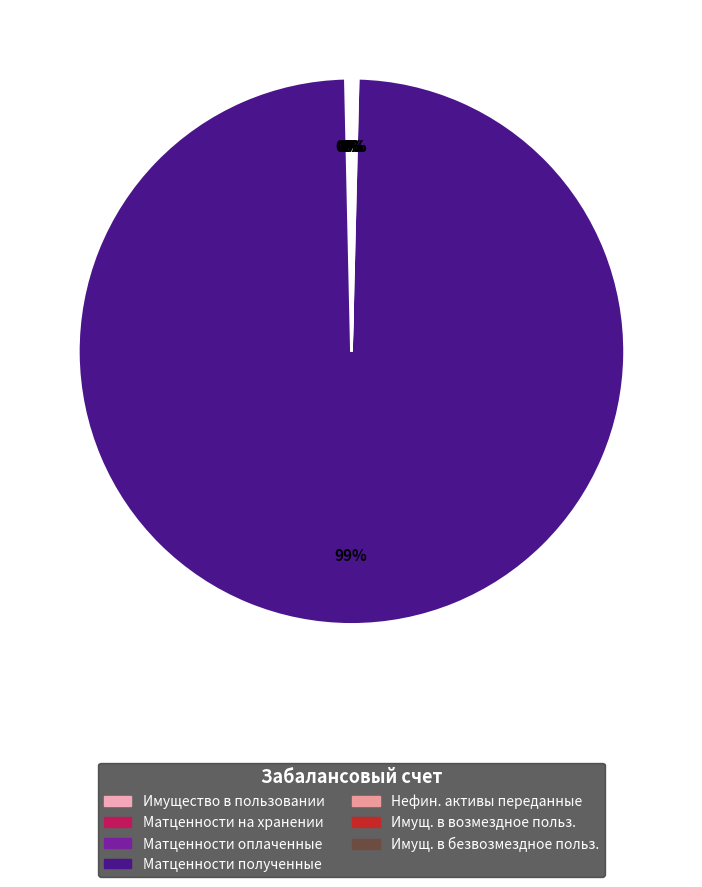

Rank the categories by value from lowest to highest.

1. Имущество, полученное в пользование, 2. Материальные ценности на хранении, 3. Материальные ценности, оплаченные, 5. Нефинансовые активы, переданные, 6. Имущество, переданное в возмездное, 7. Имущество, переданное в безвозмездное, 4. Материальные ценности, полученные